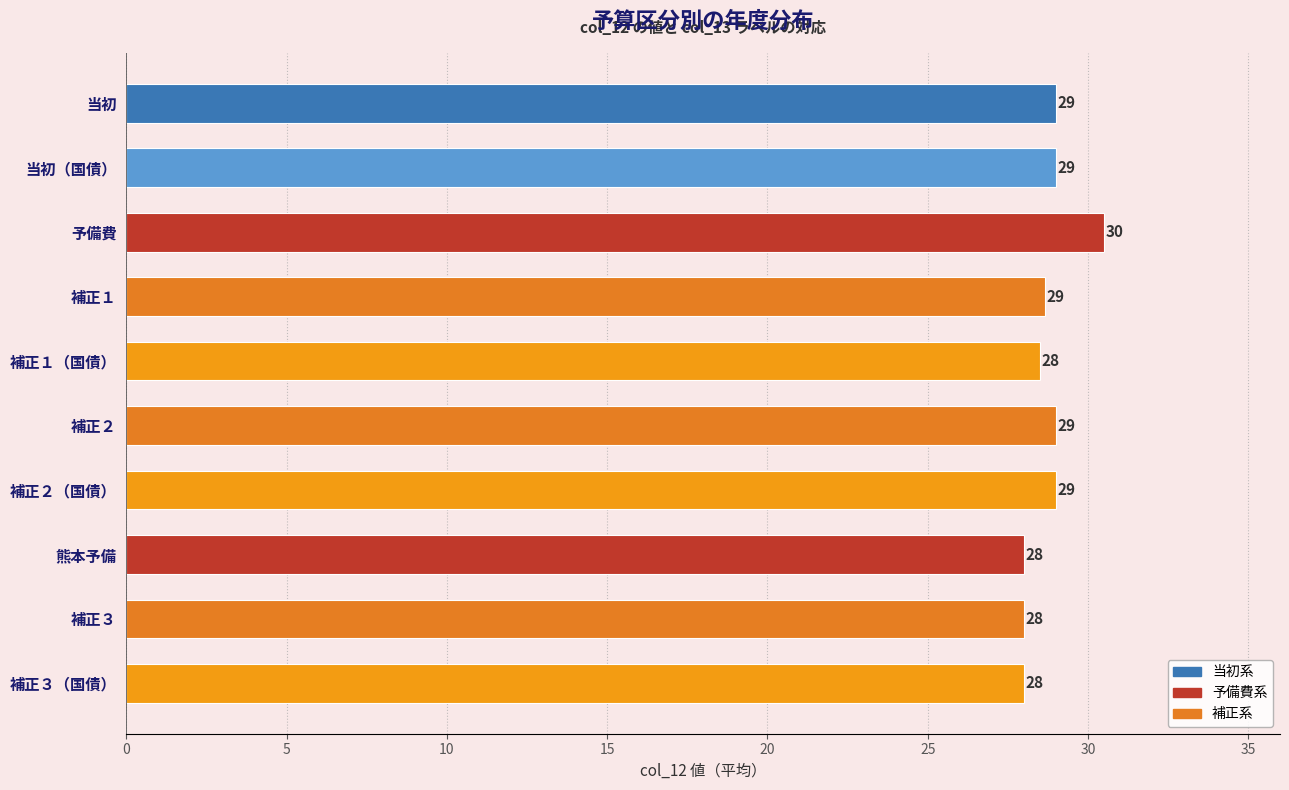

How many bars are there in total?

10